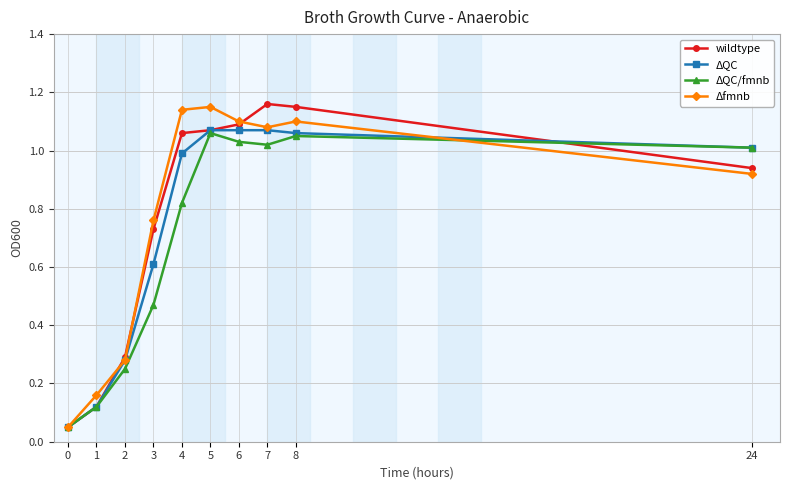

True or false: ΔQC/fmnb has more than 0 interior local peaks.

True